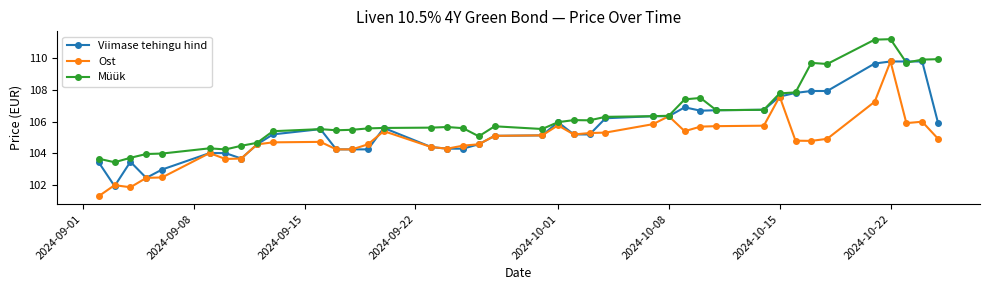

List the series in order of their overall mean, highest first.

Müük, Viimase tehingu hind, Ost